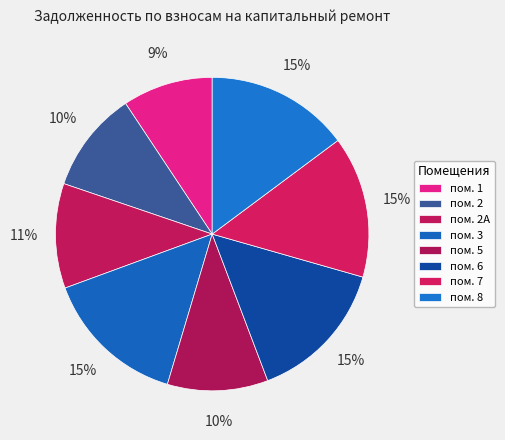

What is the largest slice in the pie chart?

6